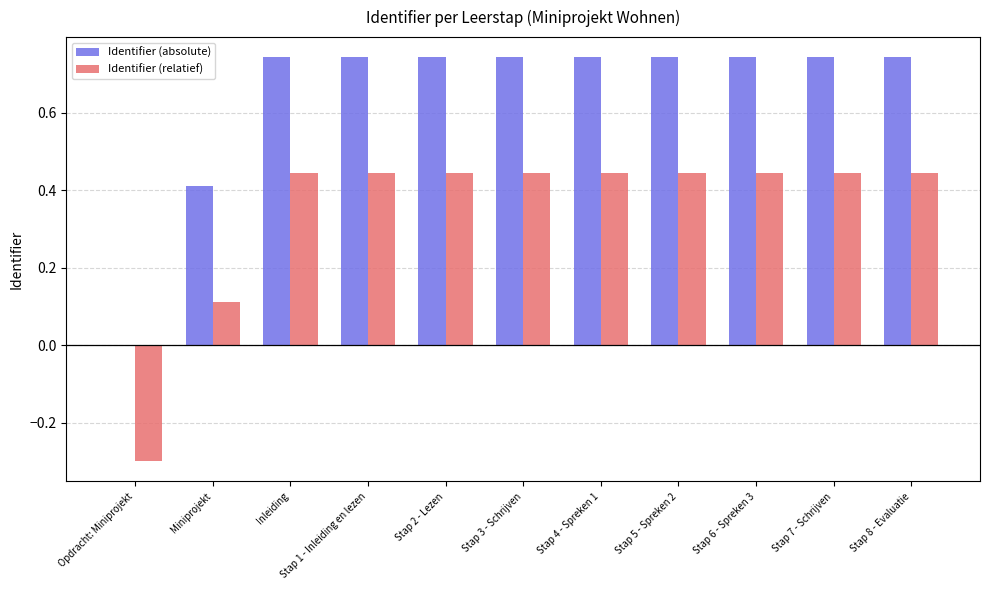

What is the sum of all Identifier (absolute) values?

7.1